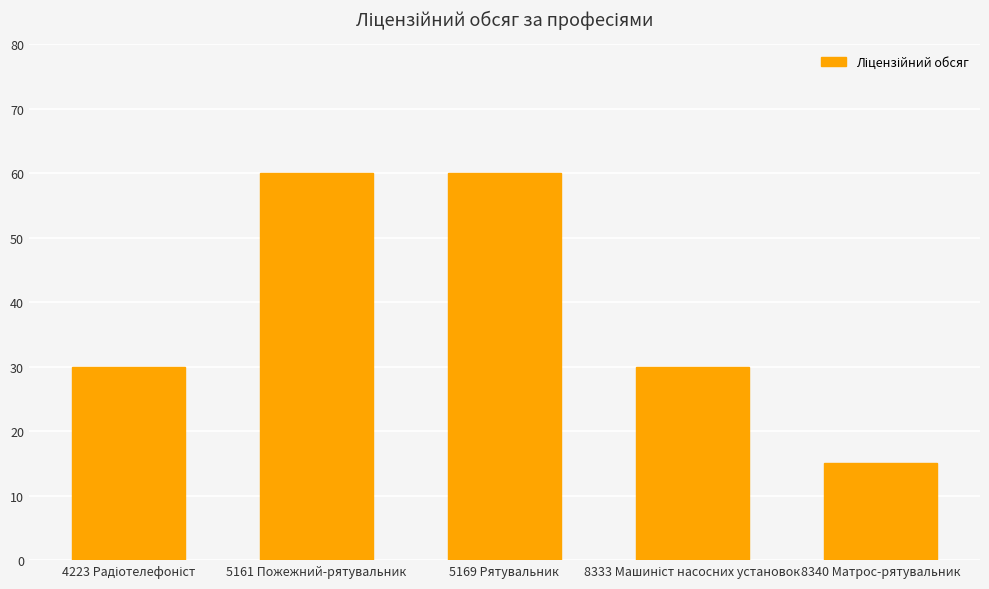

Reading right to left, extract all data points from this chart.

15	30	60	60	30